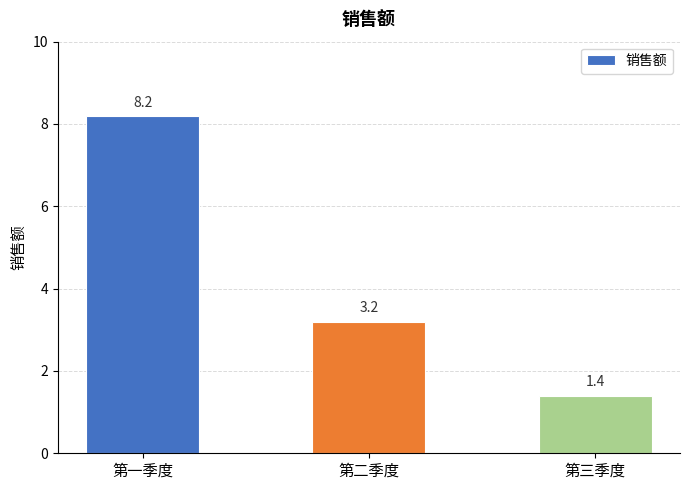

What is the label of the 2nd bar from the right?

第二季度